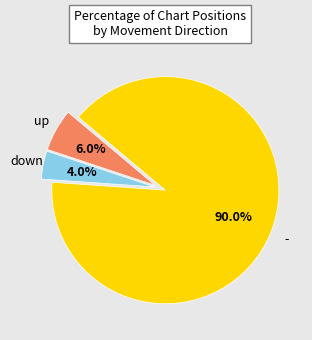

True or false: up accounts for 21% of the total.

False